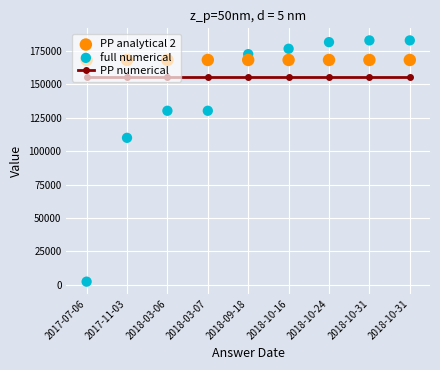

Which series reaches the maximum Y coordinate?

full numerical